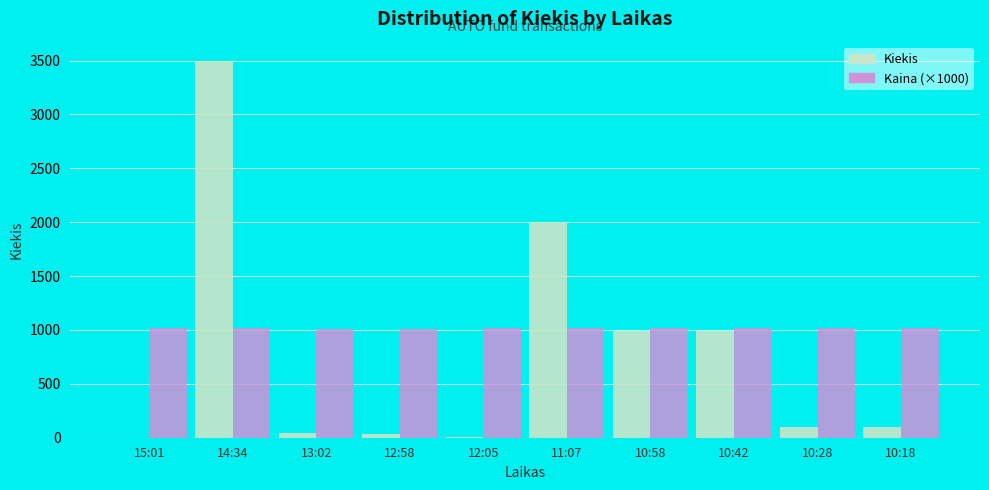

Which category has the highest value across all series?

14:34